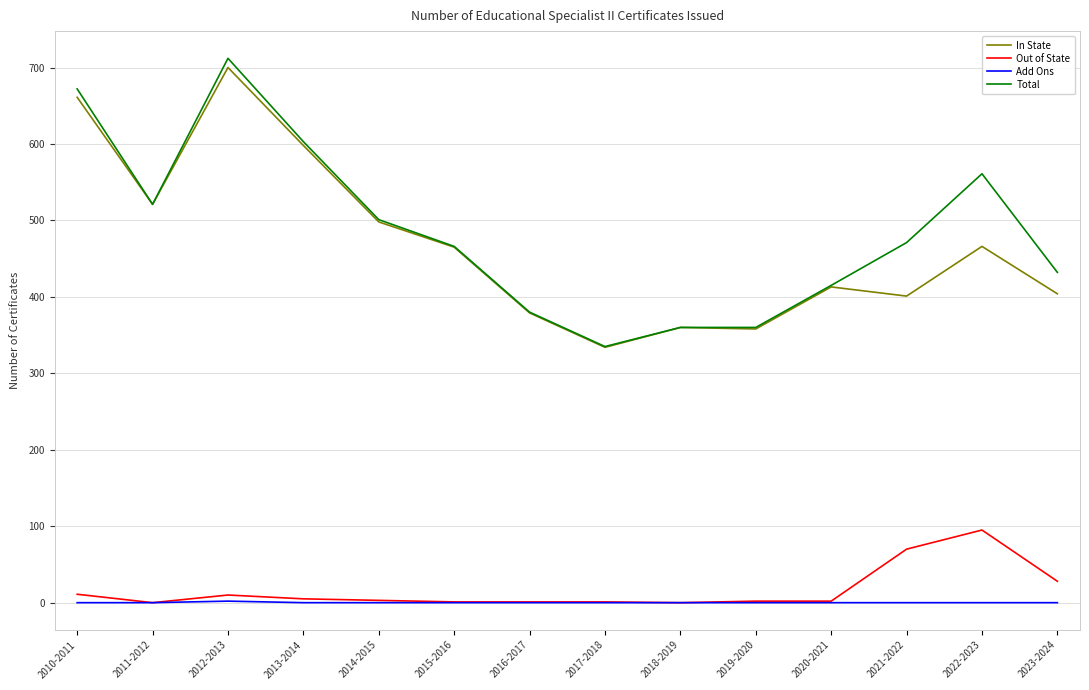

At how many categories does at least one series exceed 124?

14